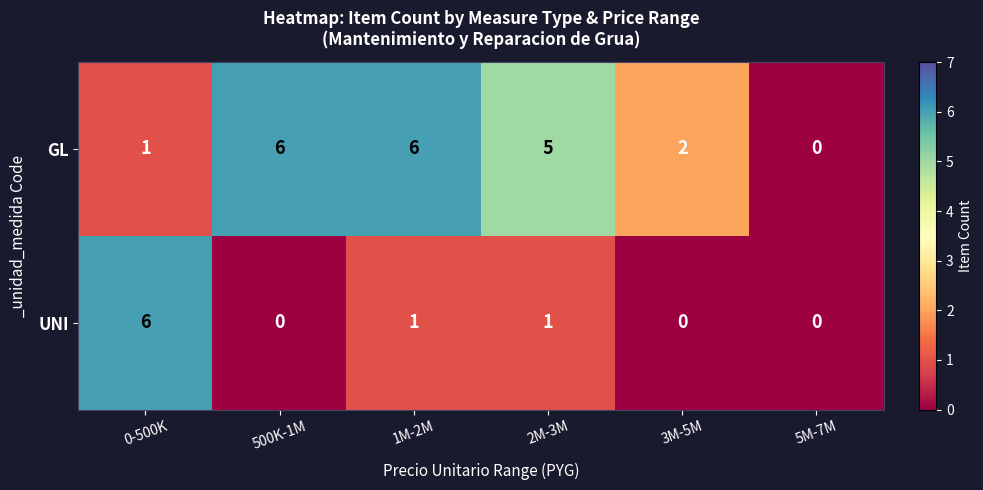

What is the sum of the GL values at 2M-3M and 5M-7M?

5